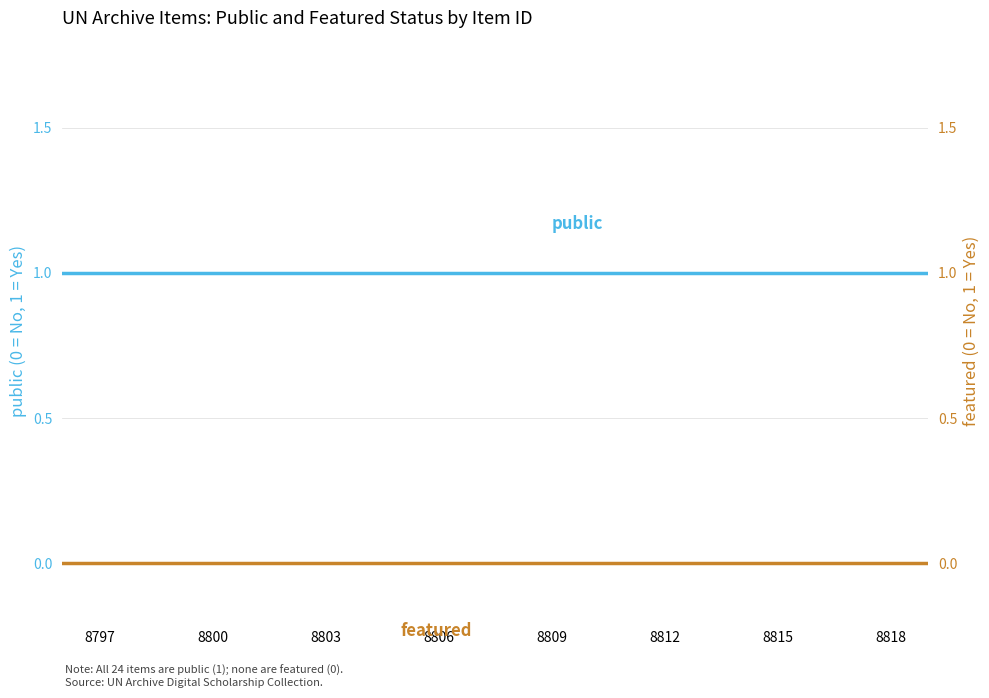

How many series are shown in this chart?

2